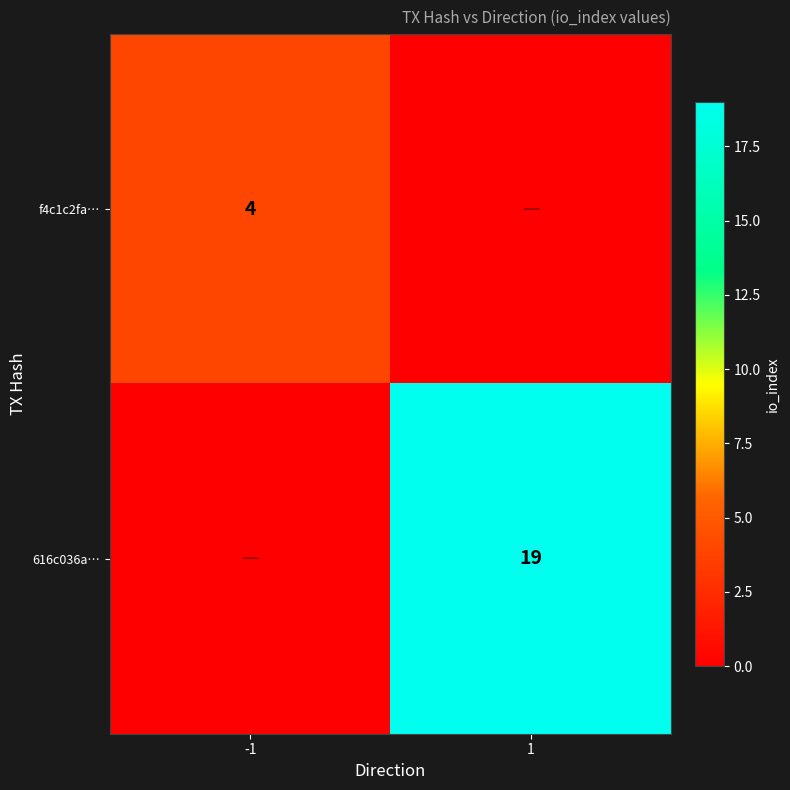

At how many categories does at least one series exceed 3?

2